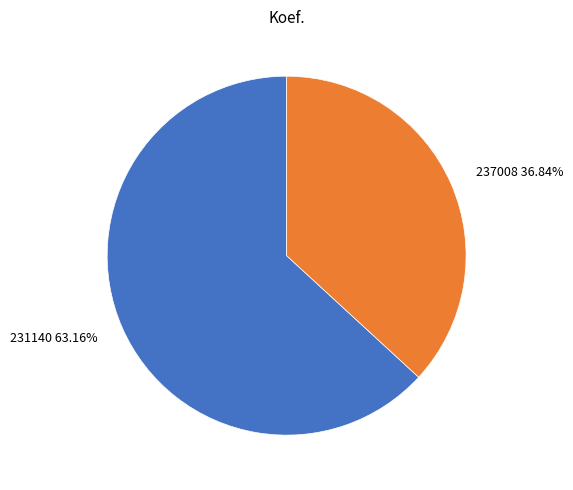

Approximately how many times larger is the value at 237008 compared to 231140?

0.6